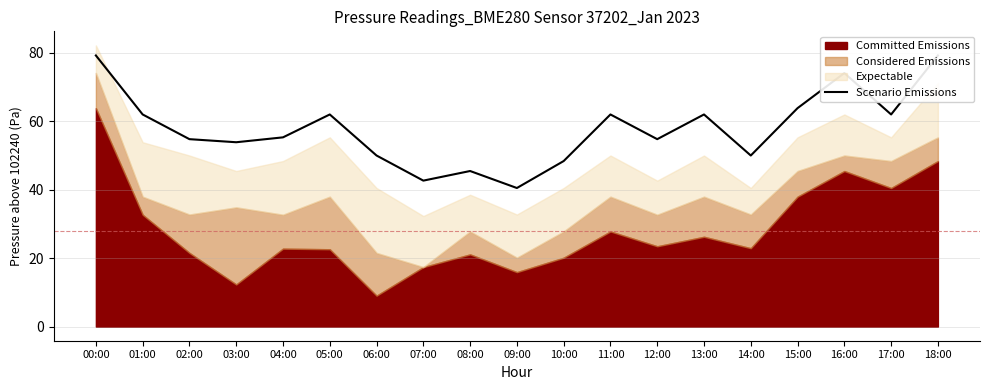

Is it true that the value at 09:00 is 40.5?

True